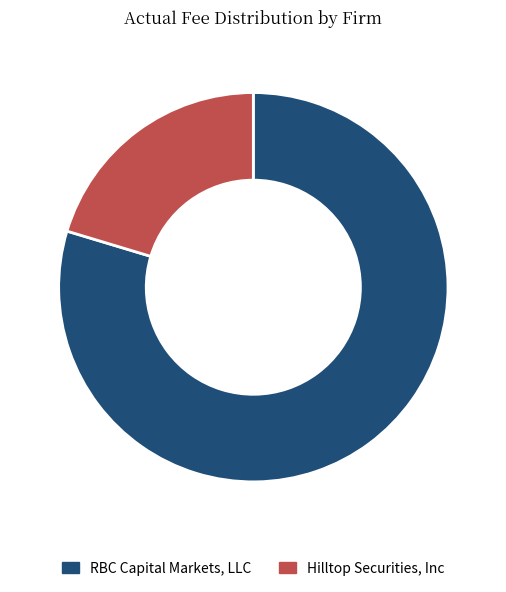

Rank the categories by value from highest to lowest.

RBC Capital Markets, LLC, Hilltop Securities, Inc